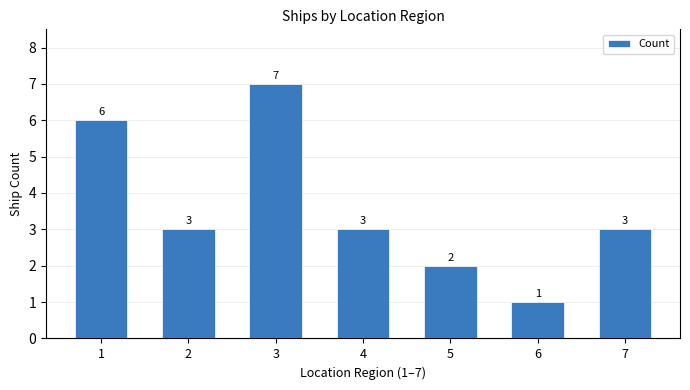

How many series are shown in this chart?

1